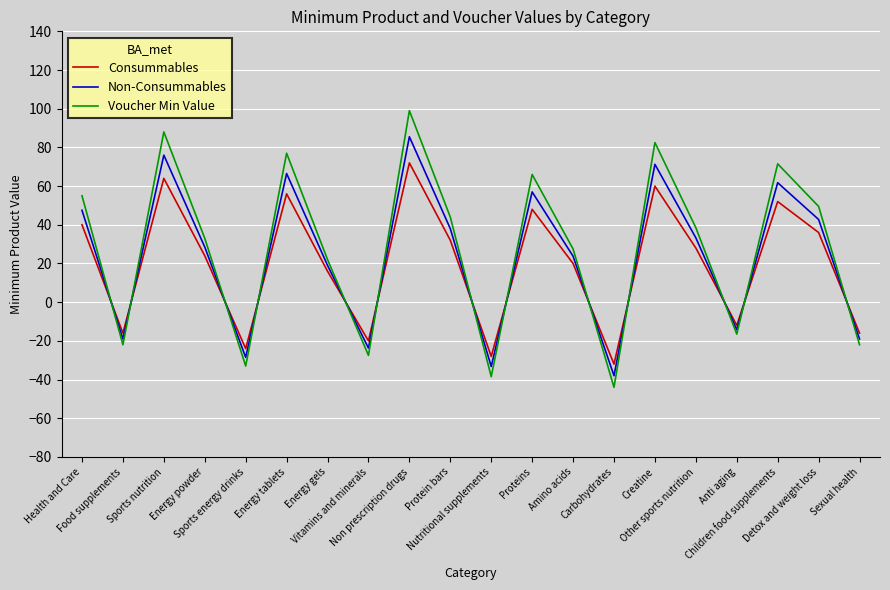

In Voucher Min Value, how many points are lower than both neighbors (excluding endpoints)?

6